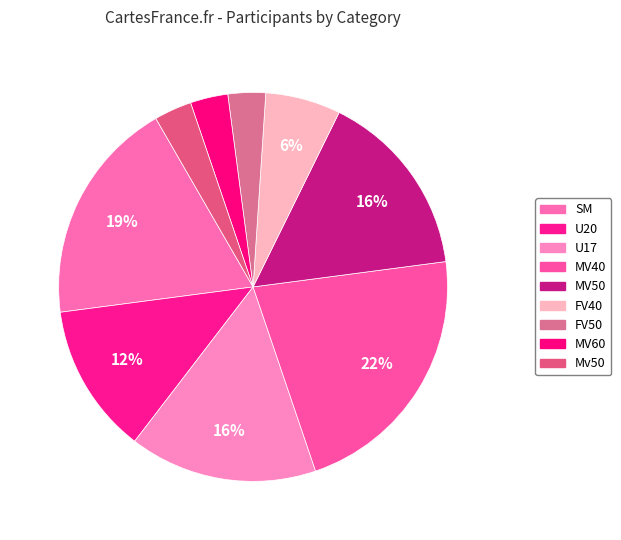

Is there a majority slice in this chart?

No